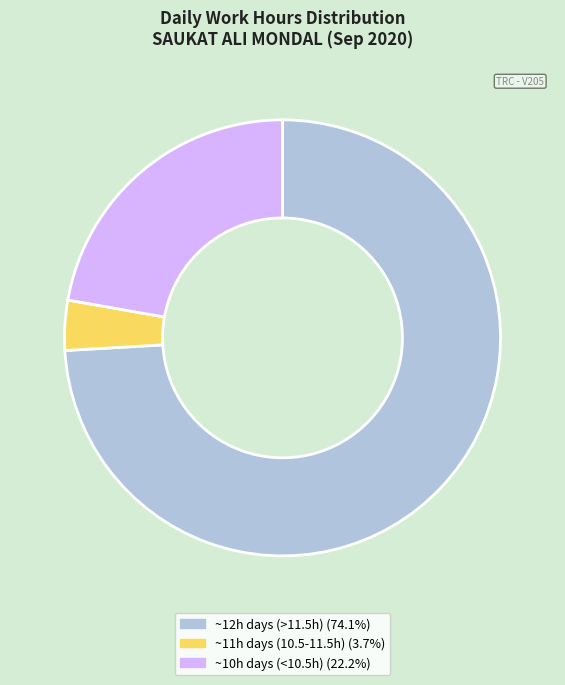

Count the number of slices in the pie.

3